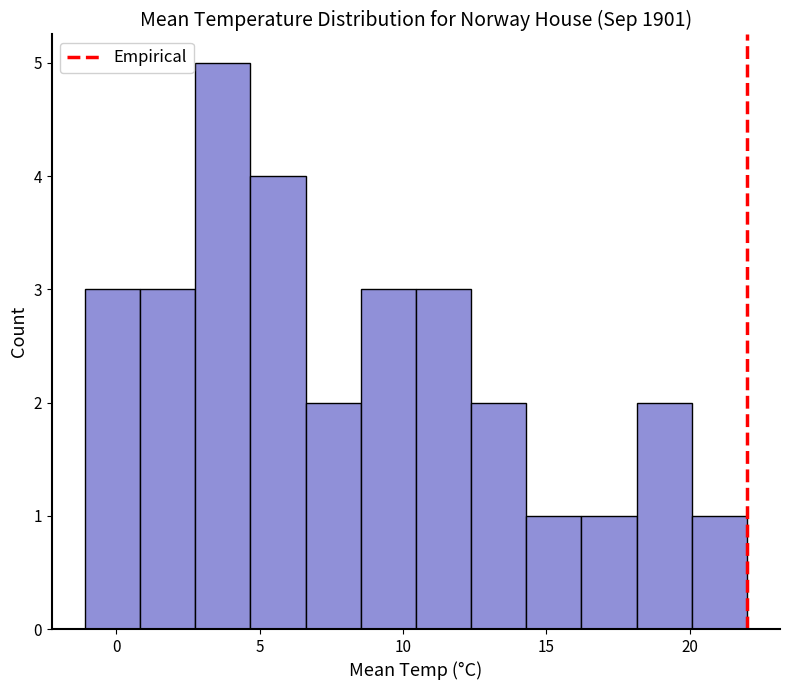

Around what value on the x-axis is the tallest bar? Give the approximate position of its centre, as read against the axis.

3.5